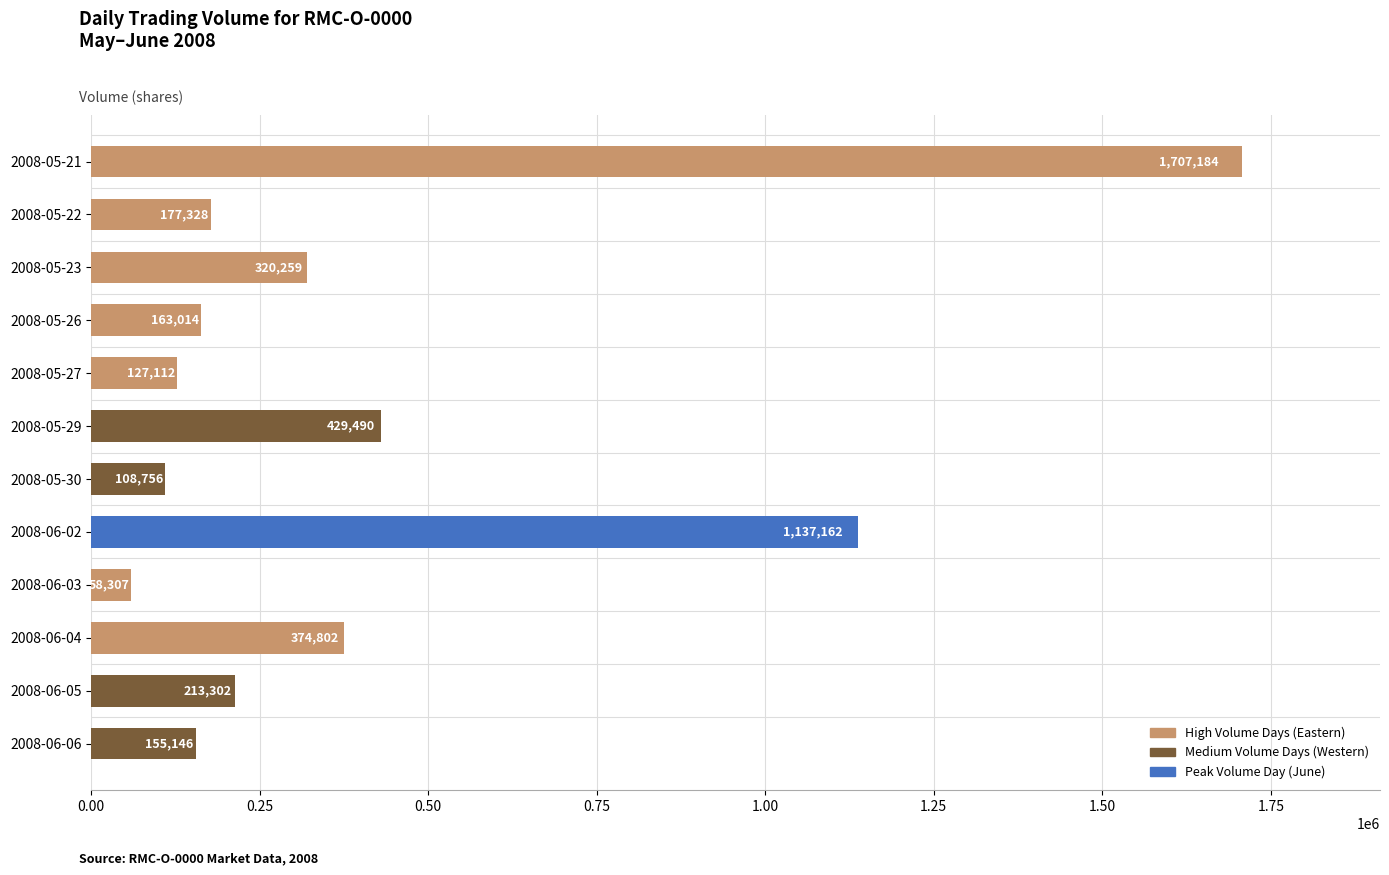

Between 2008-05-22 and 2008-06-03, which is larger?

2008-05-22